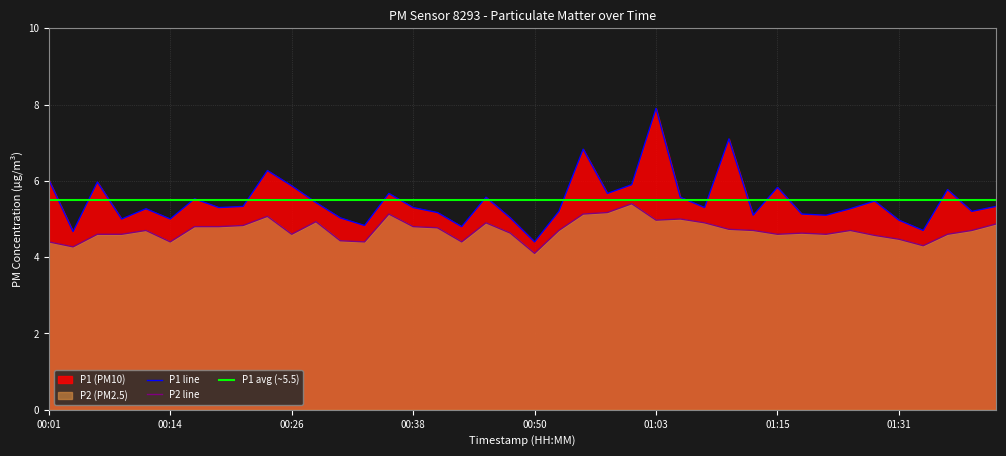

What is the total value across all series at 31?

15.3